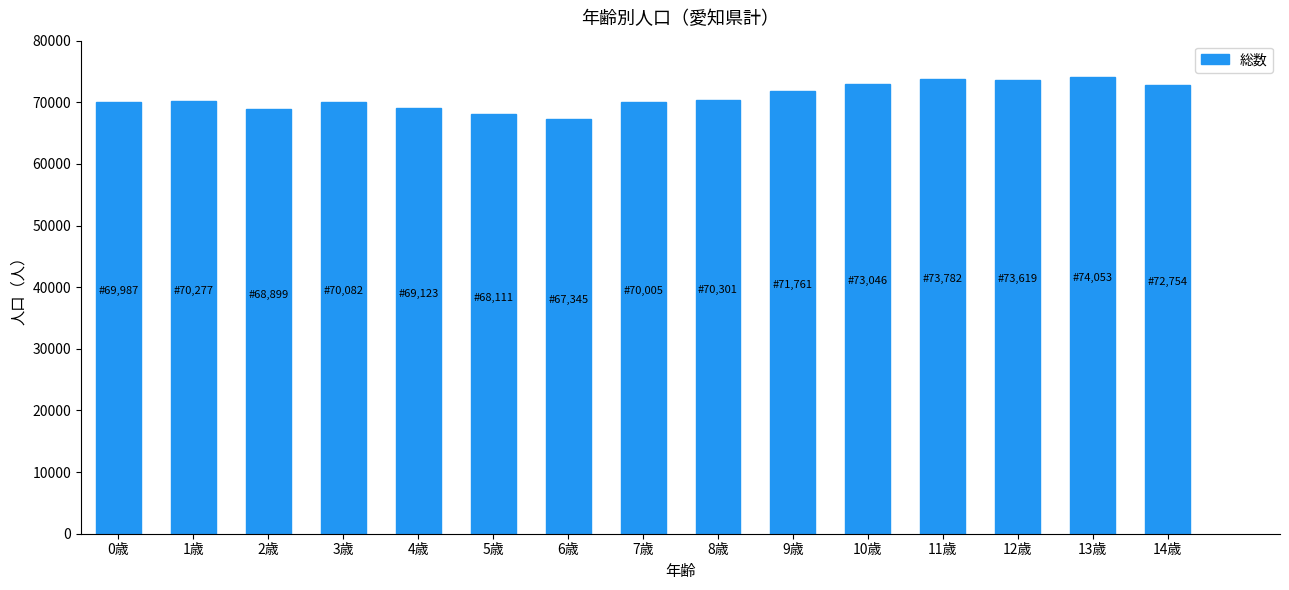

What is the sum of all values?

1063145